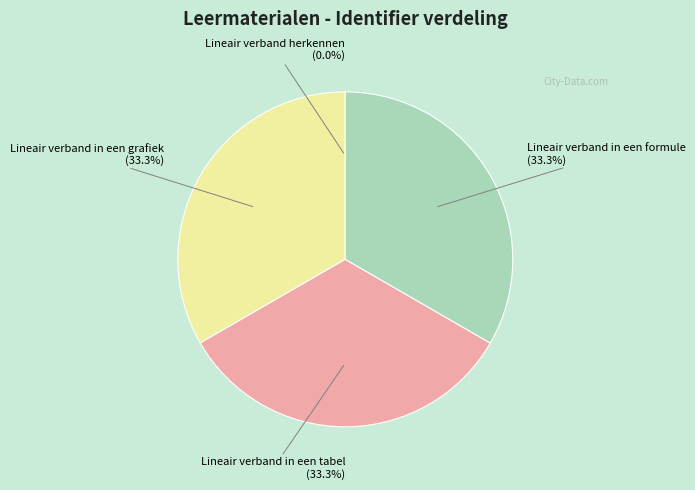

To the nearest percent, what is the difference between the largest and smallest slice percentages?

33%